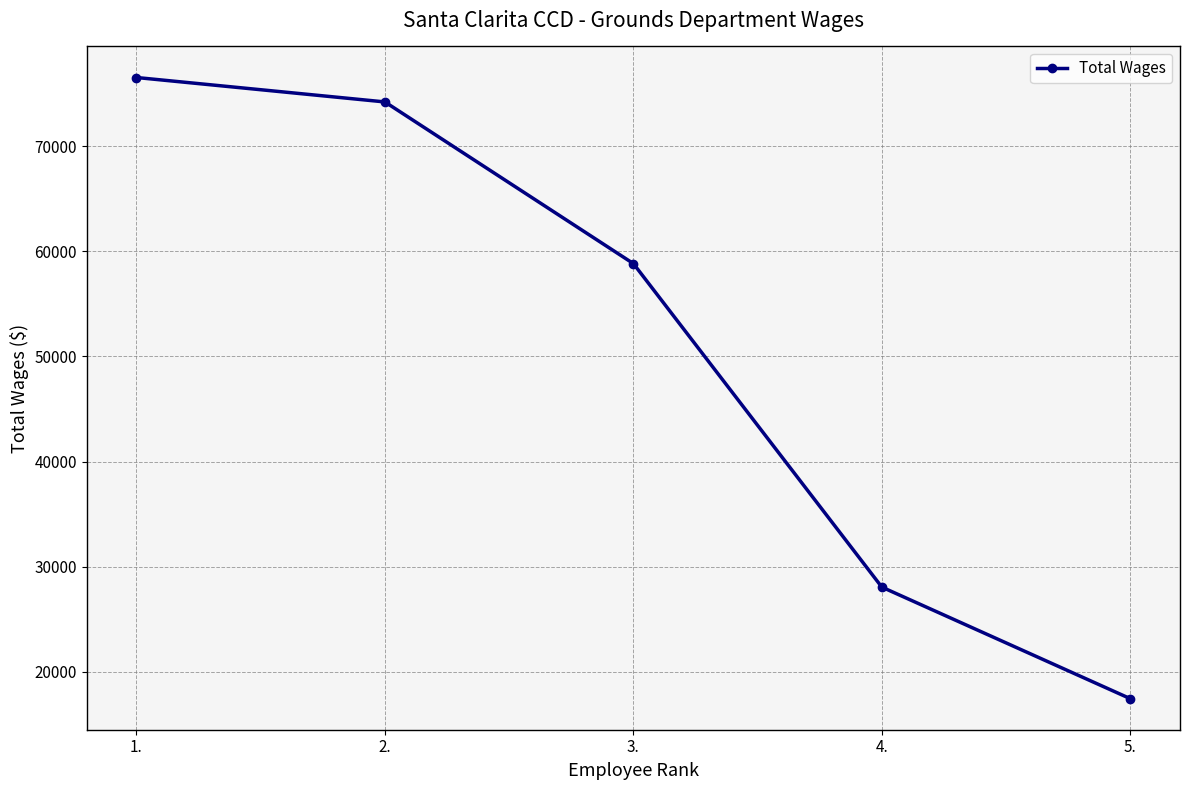

The value at 3. is 58821. True or false?

True